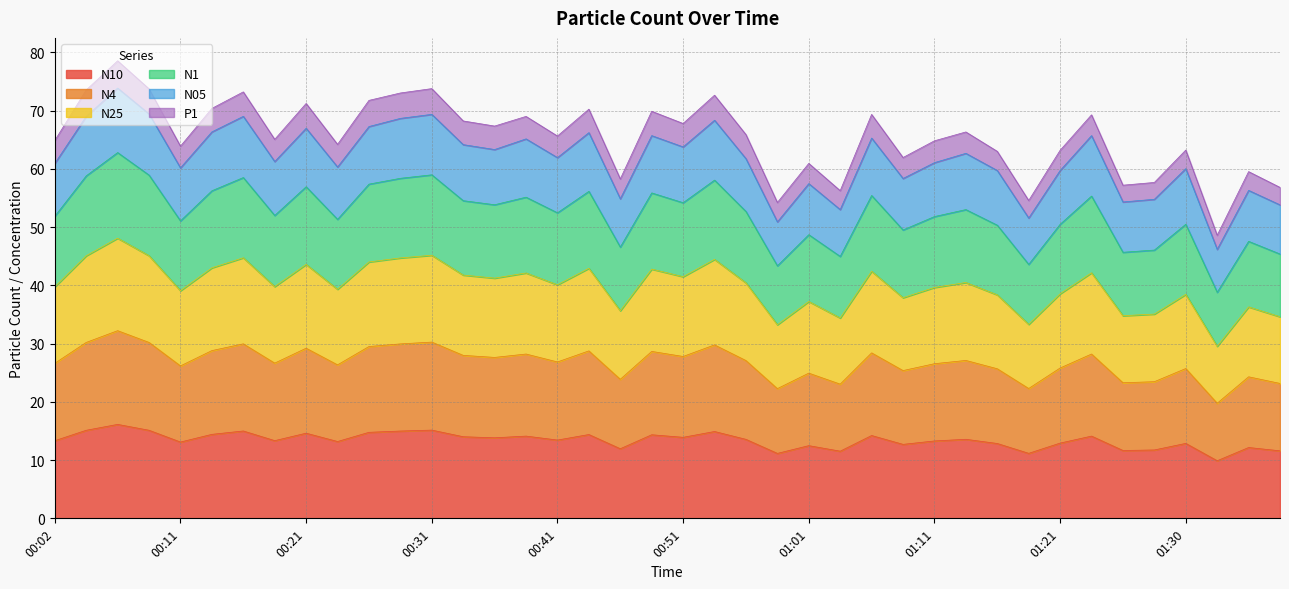

What is the total value across all series at 01:01?

60.9